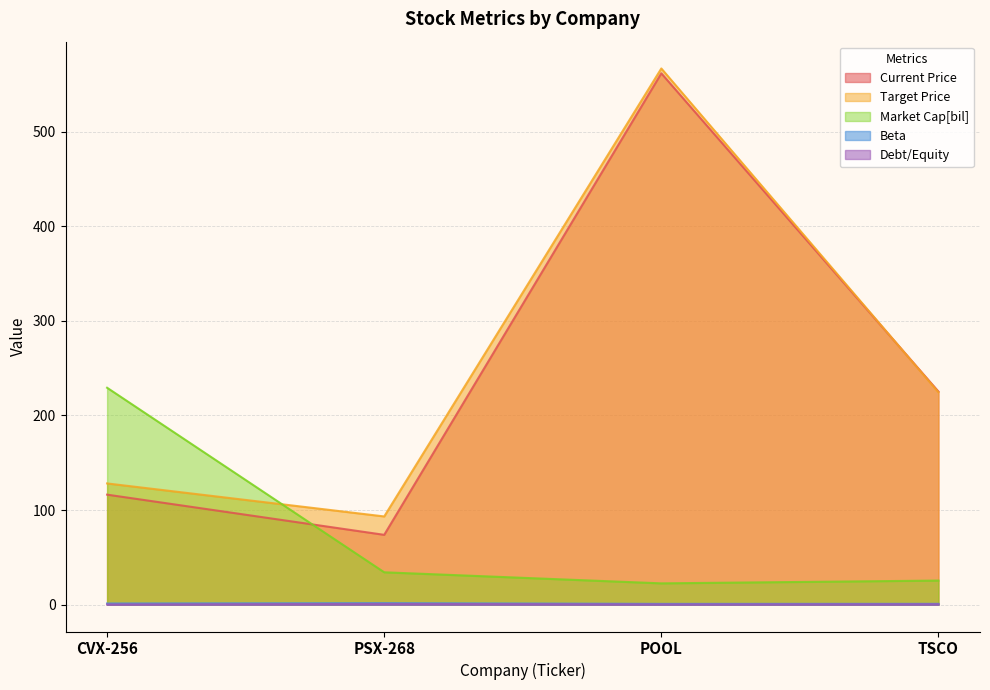

Where is Market Cap[bil] nearest to the value 125?

PSX-268